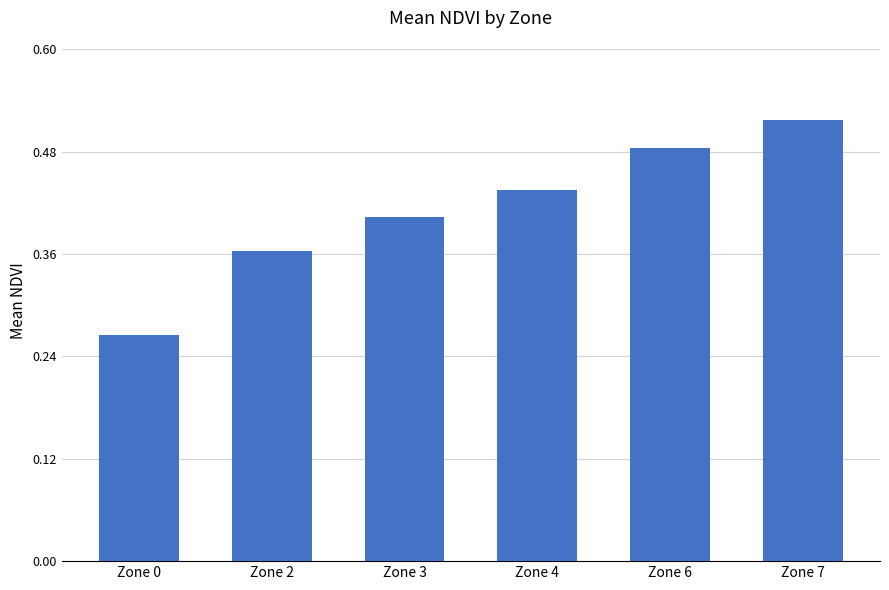

Which label corresponds to the largest value in the chart?

Zone 7